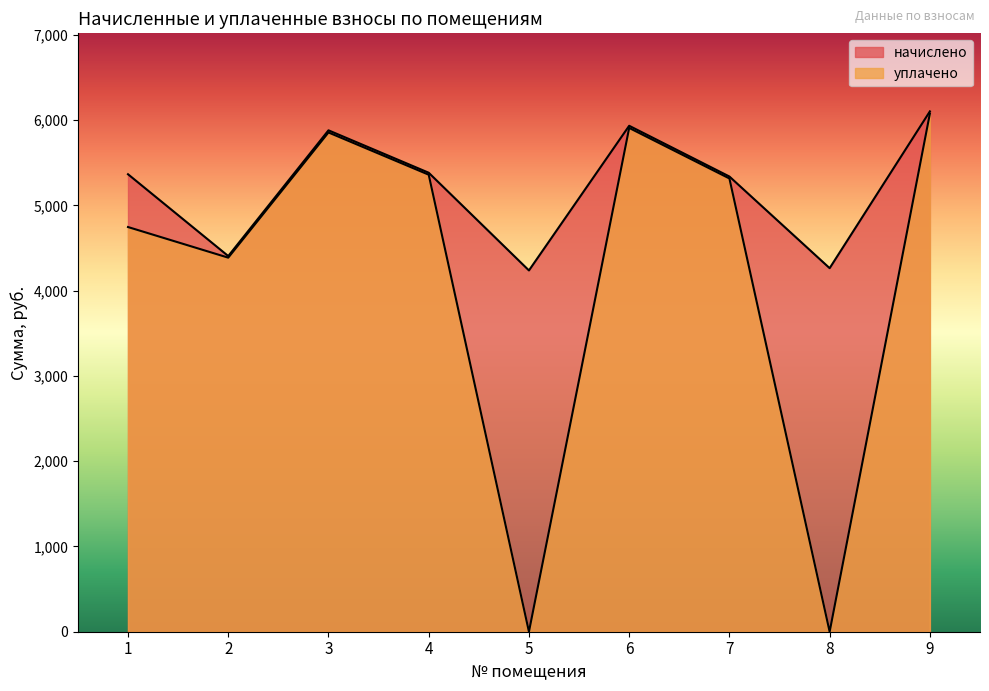

Reading left to right, transcribe all the data shown in this chart.

начислено: 5365.4	4405.9	5880.5	5383.1	4237.2	5933.9	5338.7	4263.8	6102.6
уплачено: 4746.2	4387.1	5855.4	5360.1	0.0	5908.5	5315.9	0.0	6076.5